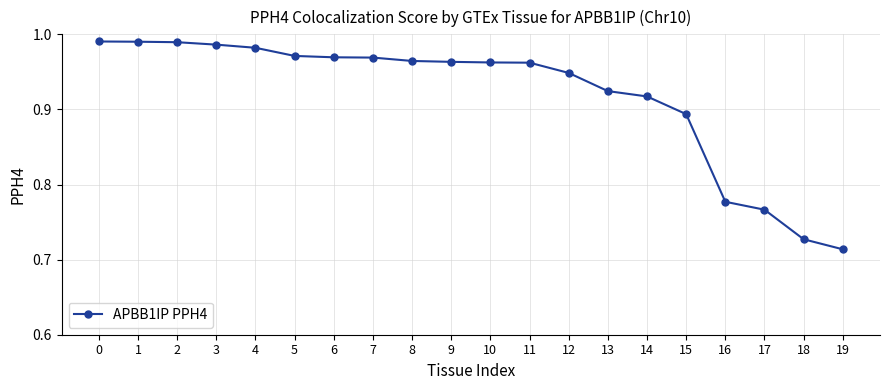

What is the sum of the values at 9 and 1?

2.0